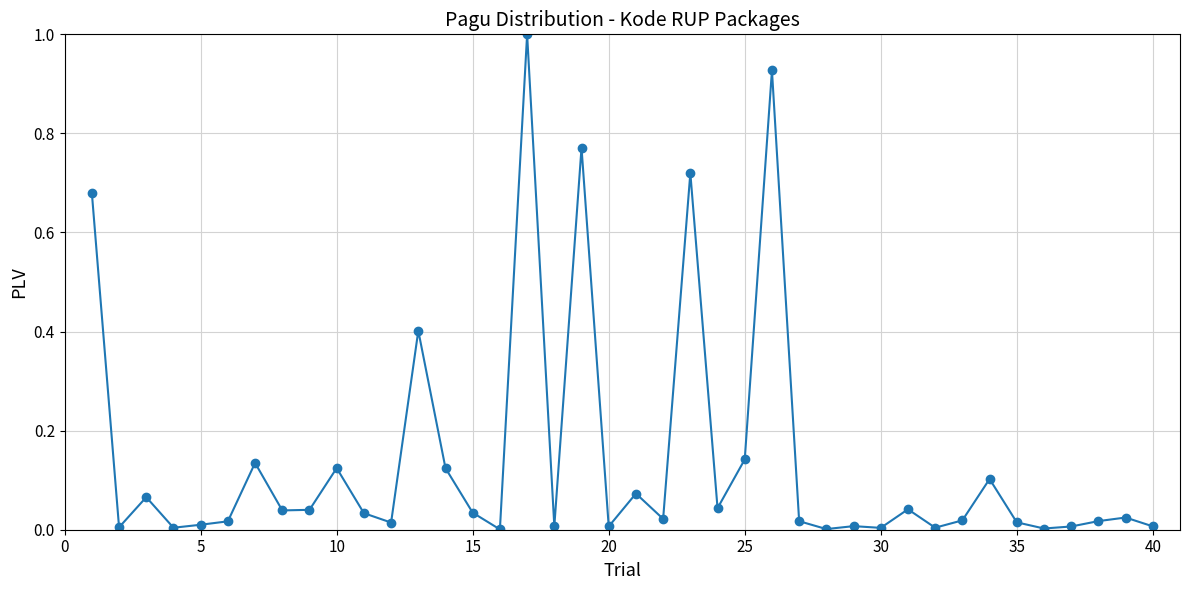

True or false: the data has more than 1 interior local peaks.

True